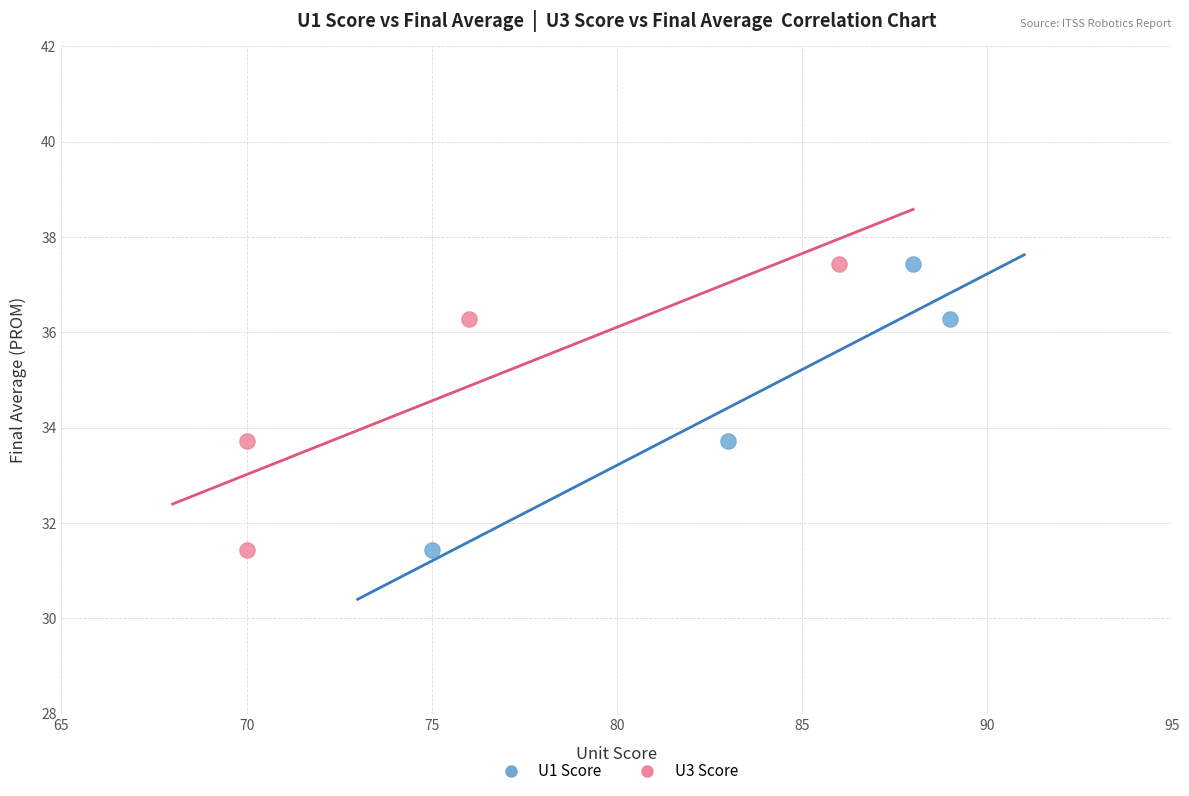

What are all the series names shown in the legend?

U1 Score, U3 Score